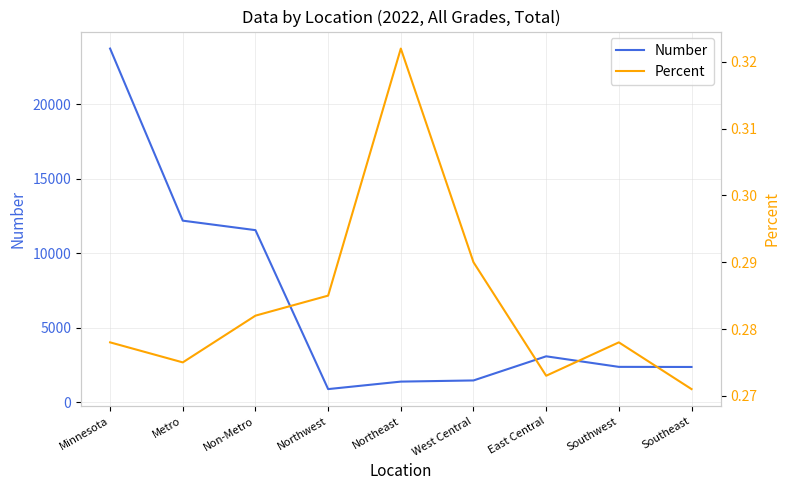

At which category is the sum across all series the highest?

Minnesota